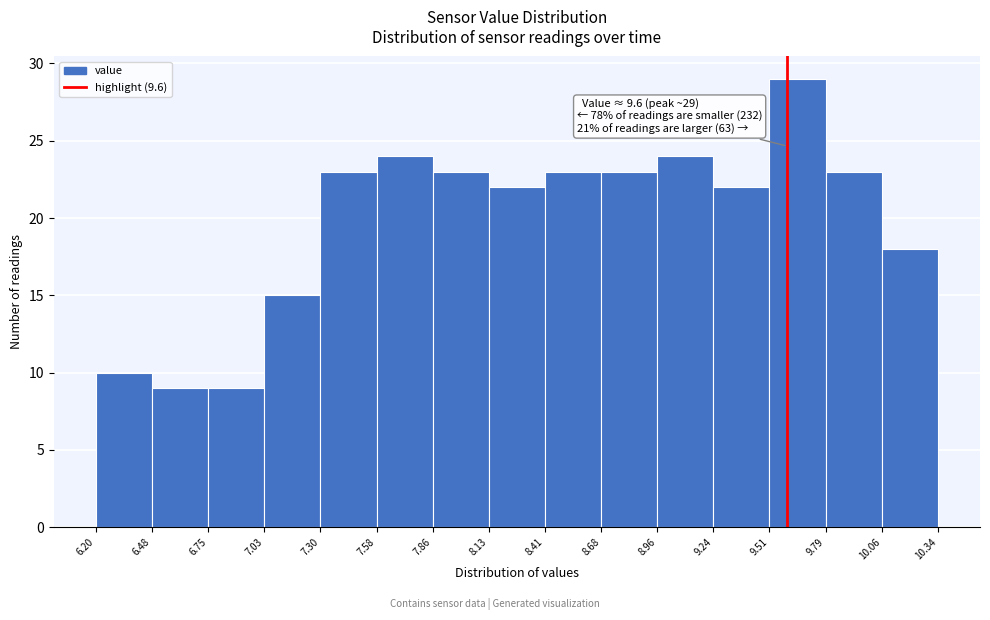

Over which range of the x-axis is the bar tallest?

9.51 to 9.79